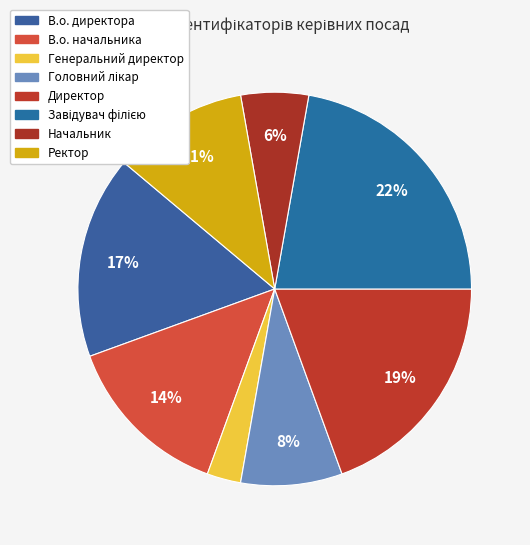

Rank the categories by value from lowest to highest.

Генеральний директор, Начальник, Головний лікар, Ректор, В.о. начальника, В.о. директора, Директор, Завідувач філією